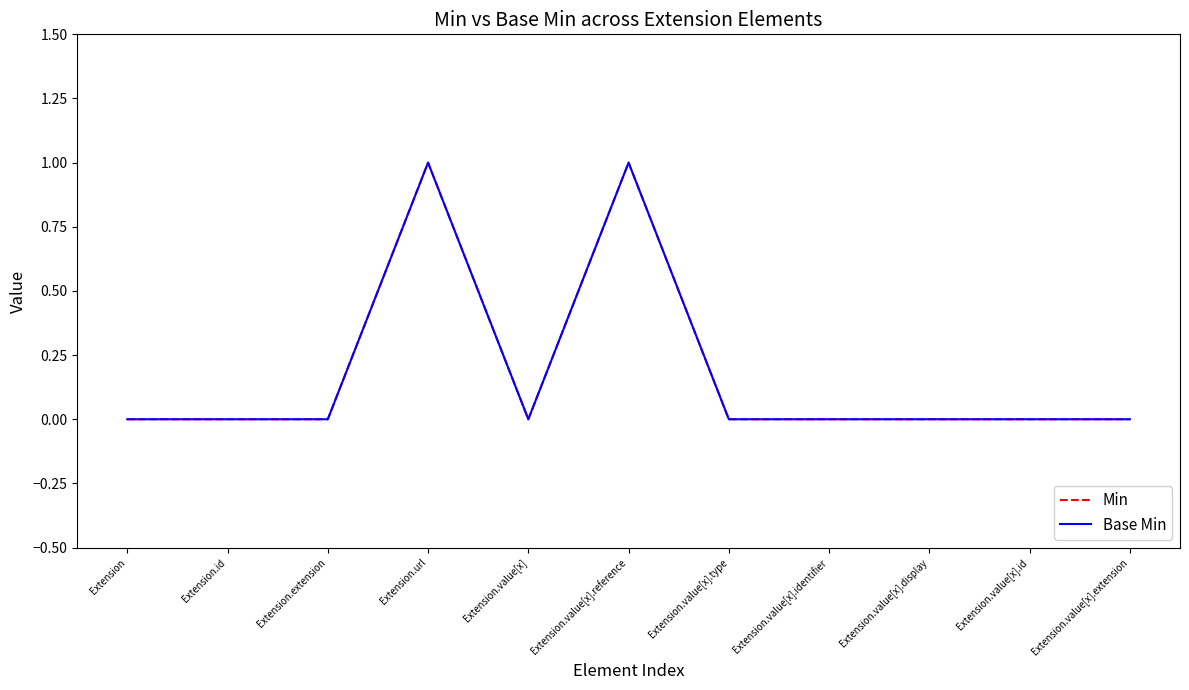

Where is Base Min nearest to the value 0?

Extension